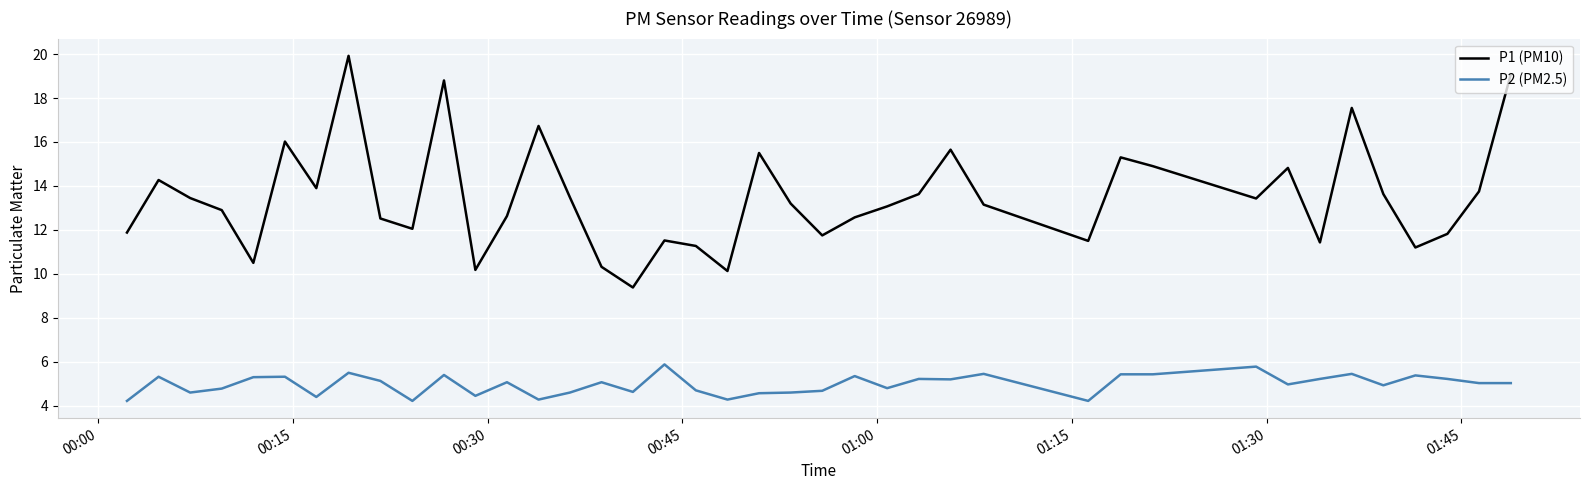

What is the maximum value shown in the chart?

19.9